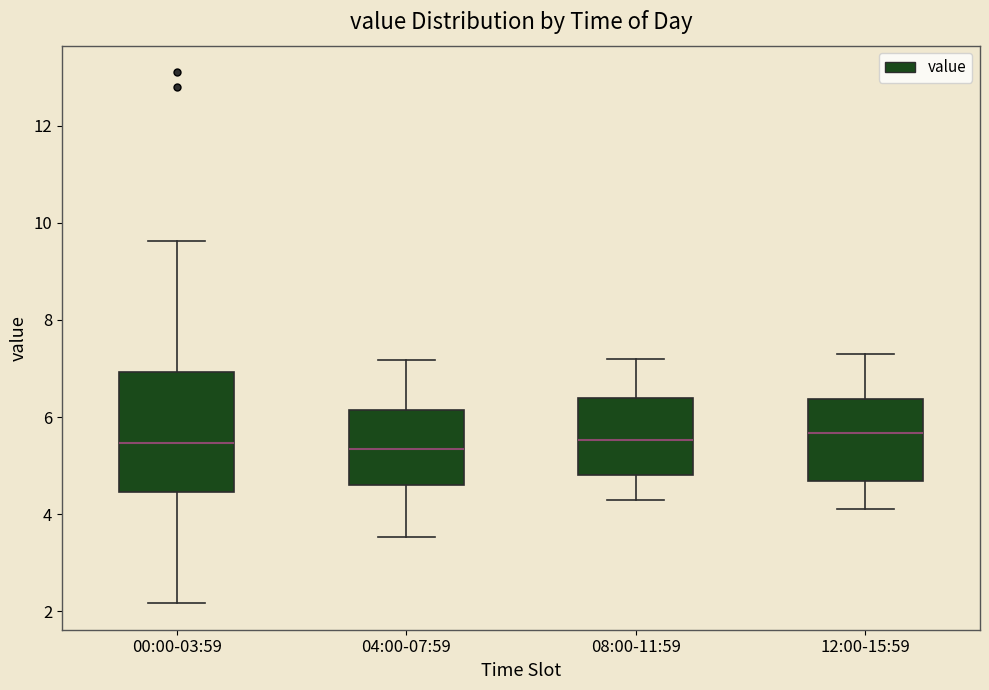

Where does the lower whisker of the box for 04:00-07:59 end on the y-axis? The values are not printed on the chart, so give them approximately, as read against the axis.

3.6